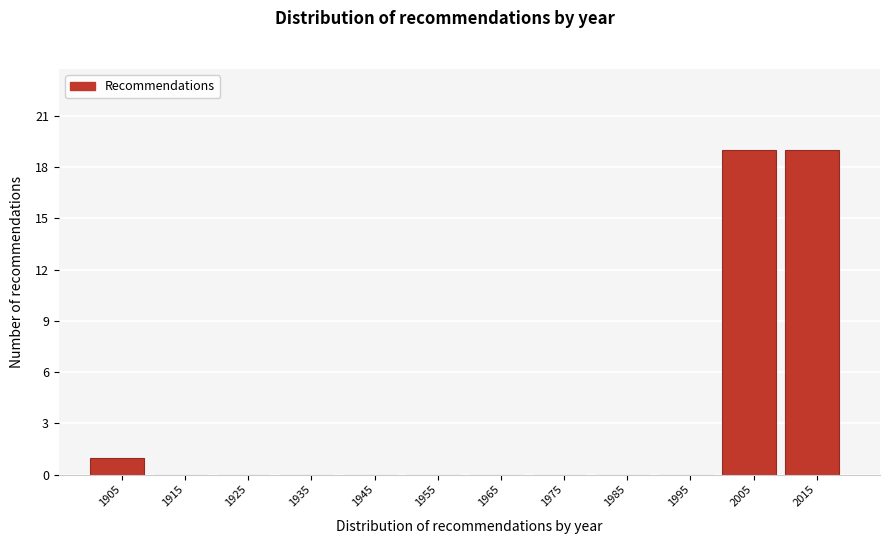

Reading left to right, extract all data points from this chart.

1905=1	1915=0	1925=0	1935=0	1945=0	1955=0	1965=0	1975=0	1985=0	1995=0	2005=19	2015=19